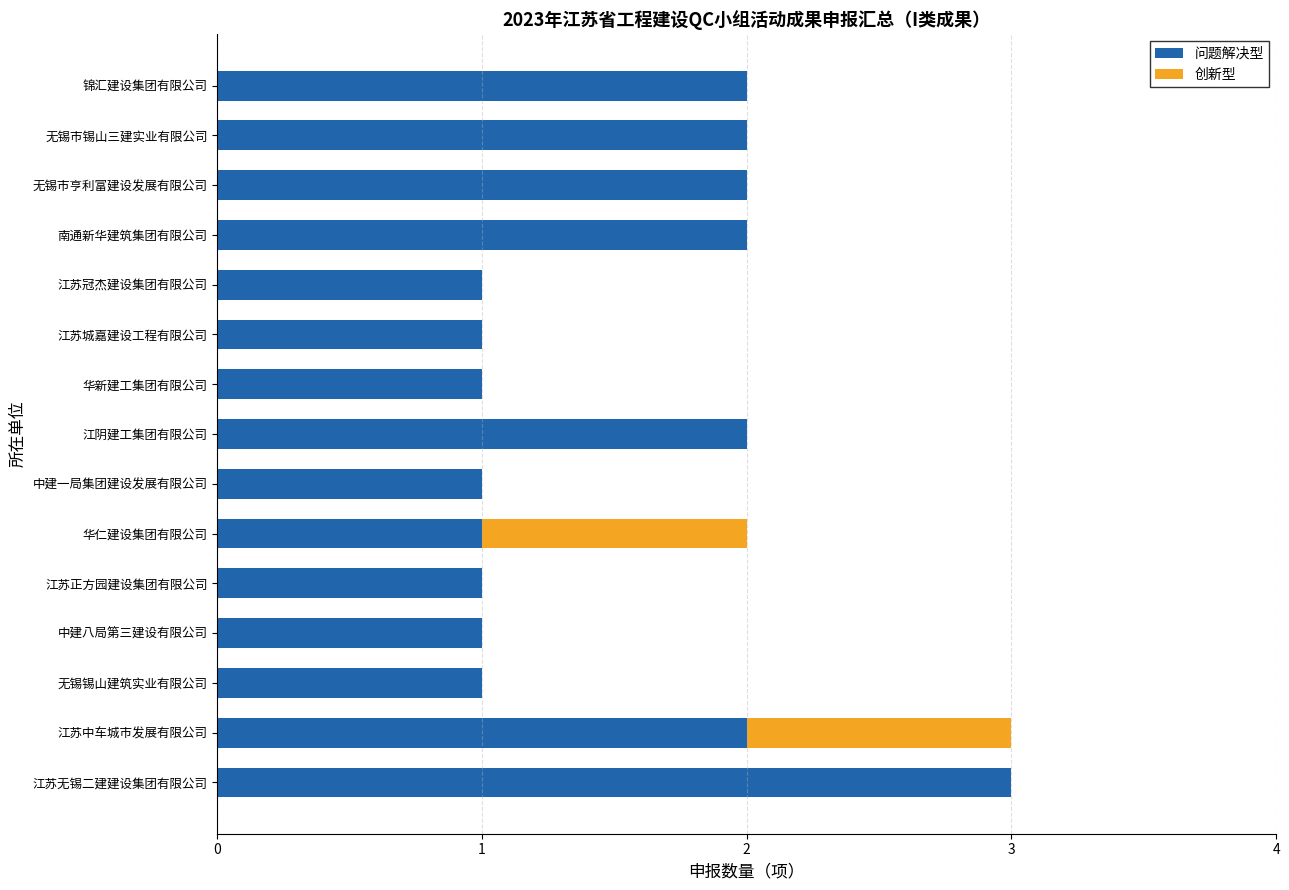

Is it true that 问题解决型 equals 2 at 中建一局集团建设发展有限公司?

False